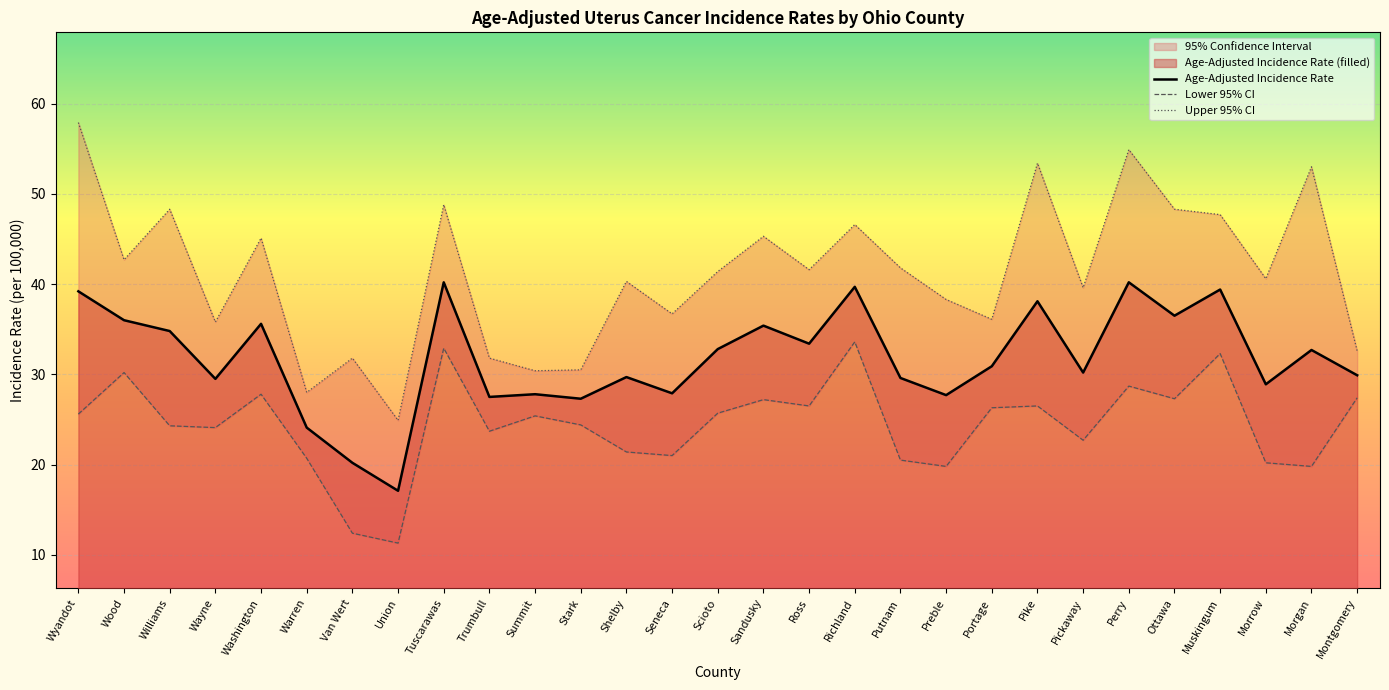

Which series has the widest spread of values?

Upper 95% CI